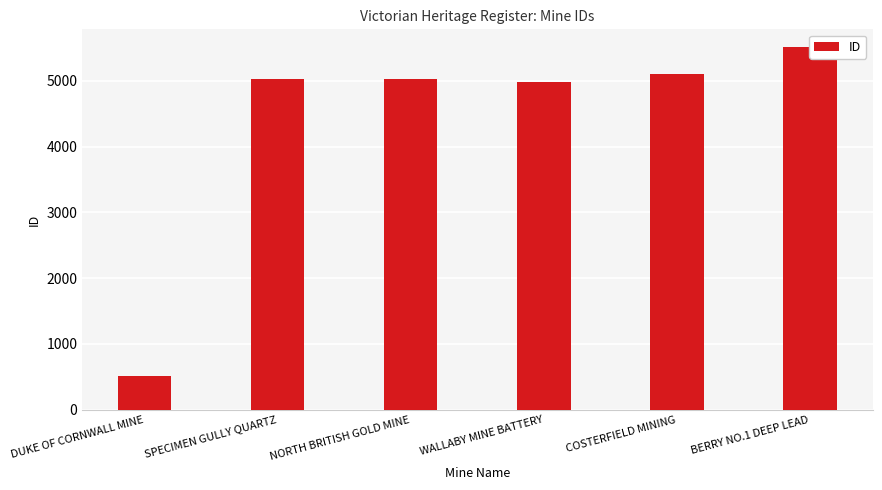

What is the approximate value at NORTH BRITISH GOLD MINE?

5020